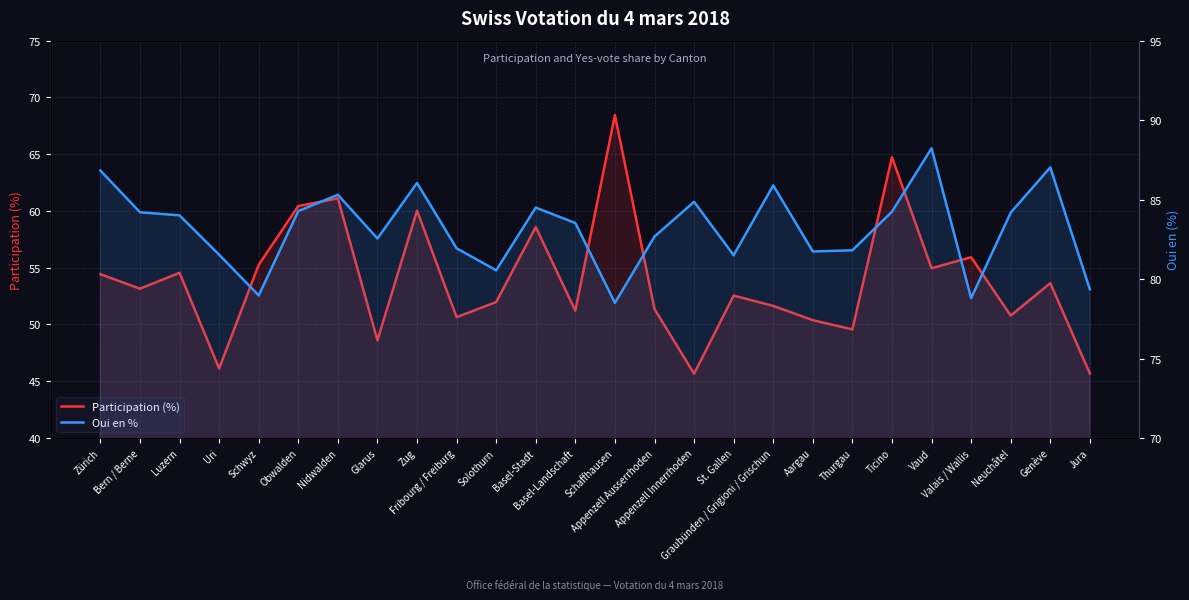

How many distinct data groups are displayed?

2